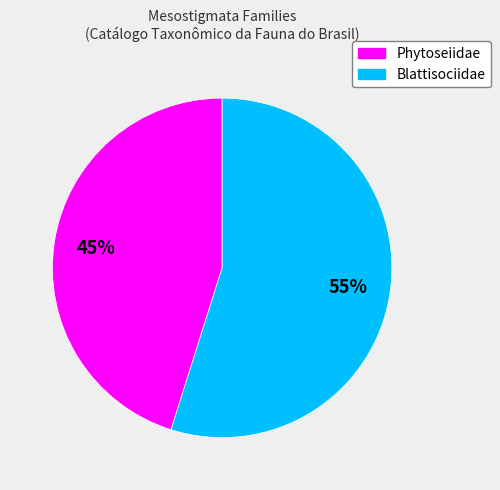

The Phytoseiidae slice represents 34% of the pie. True or false?

False